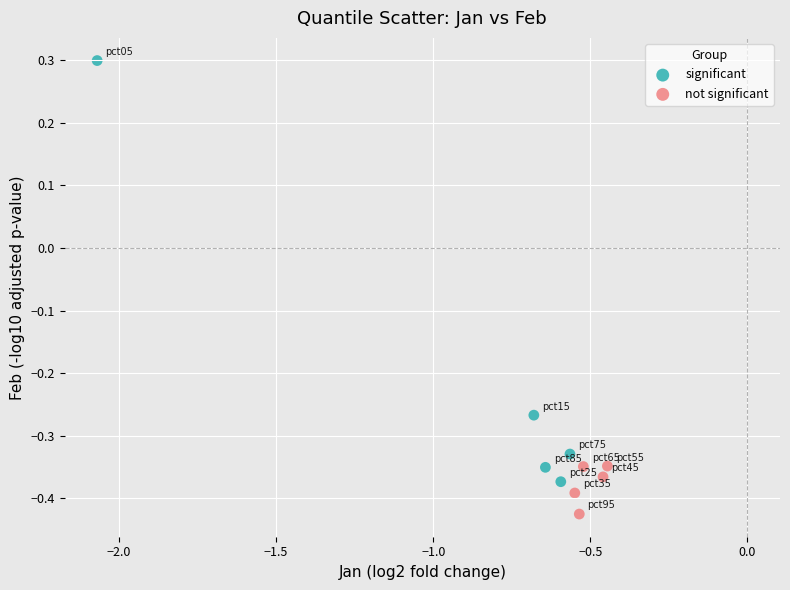

Which series reaches the minimum Y coordinate?

not significant